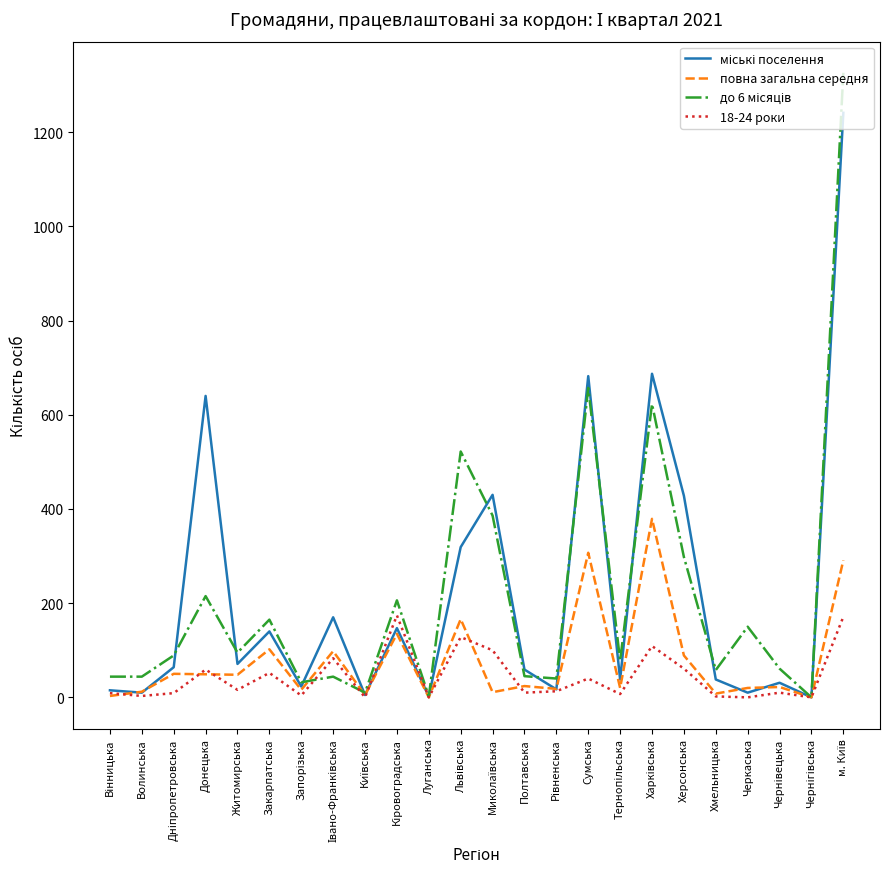

What is the greatest value displayed?

1326